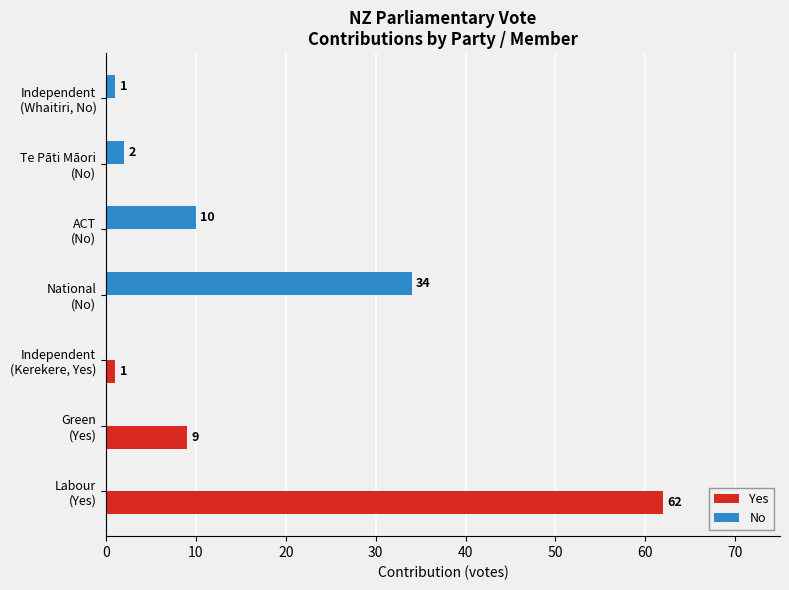

What are all the series names shown in the legend?

Yes, No